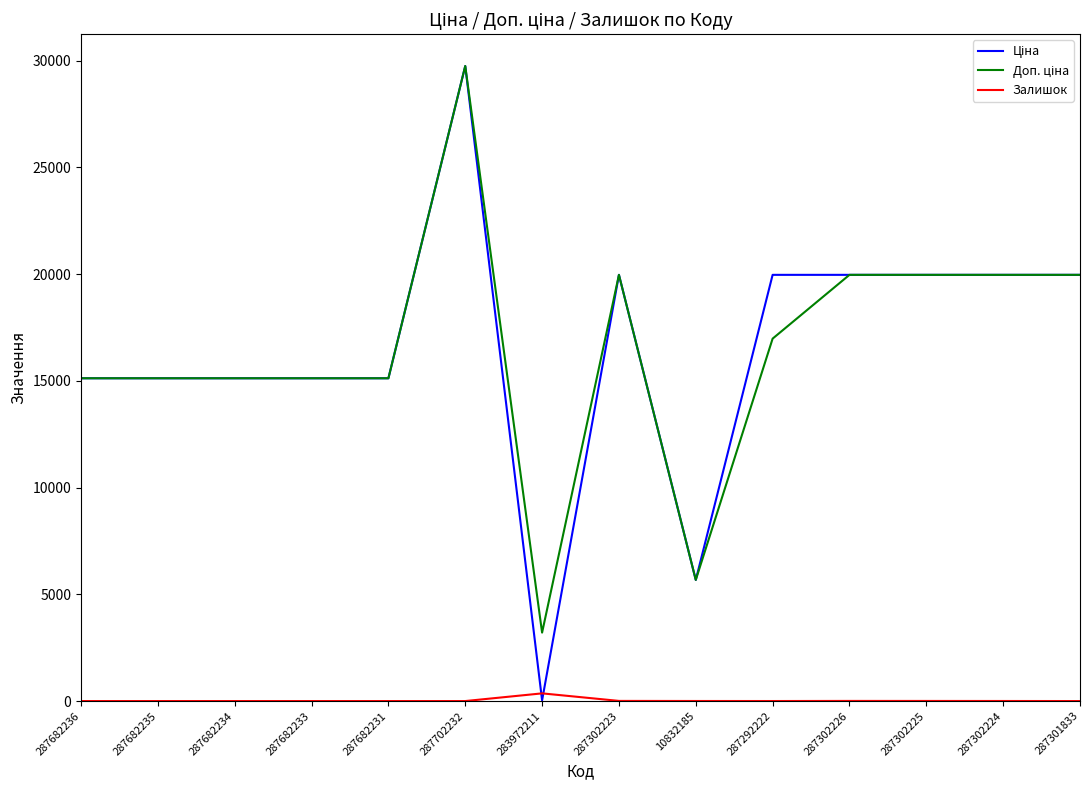

The Залишок series shows 0.0 at 287682234. True or false?

True